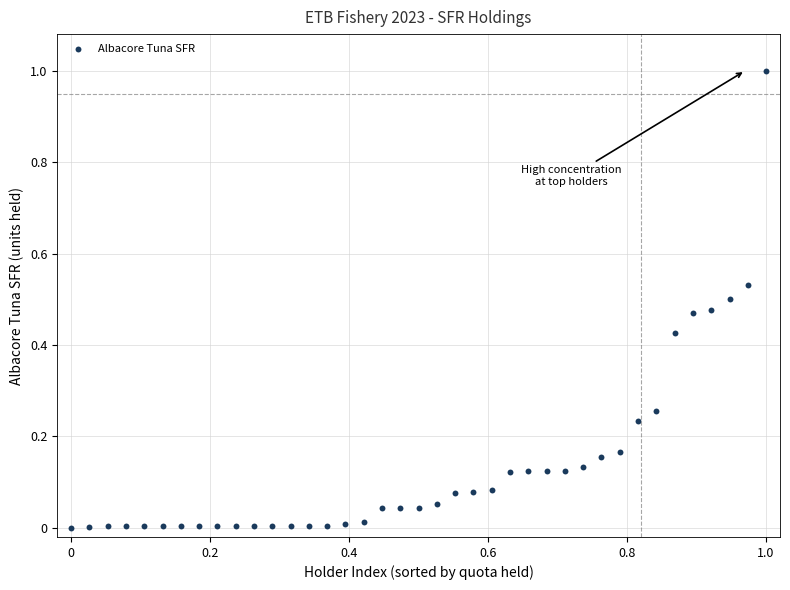

What is the range of Y values (max minus min)?

1.0